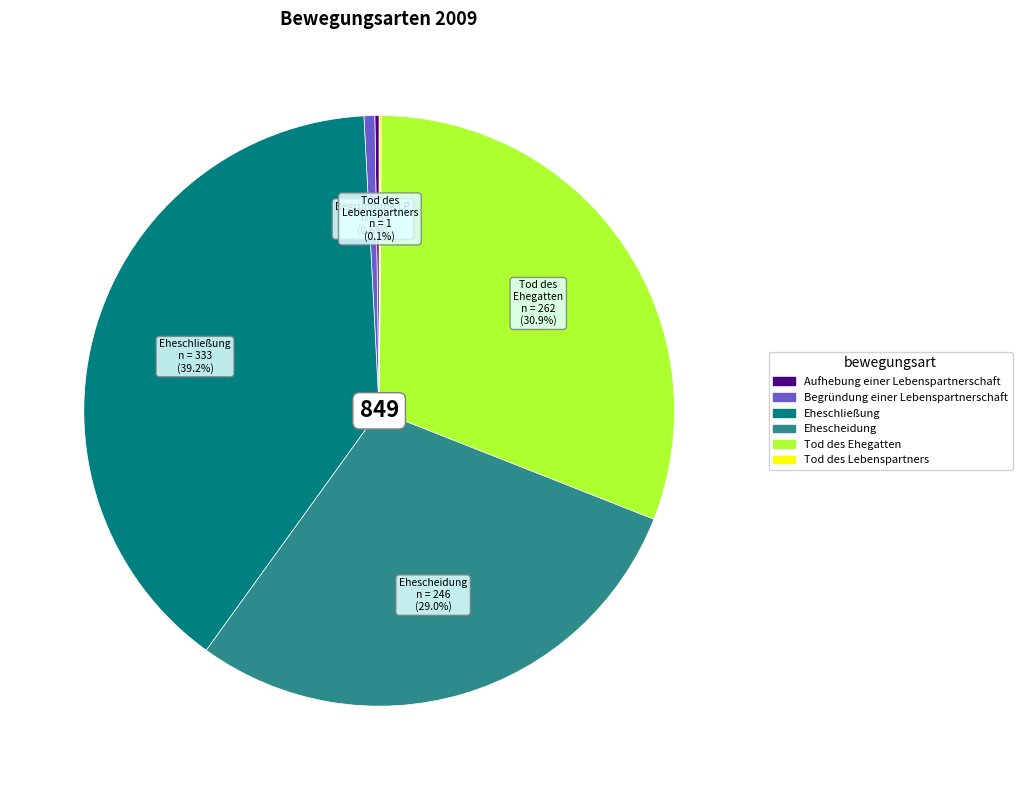

What percentage is NOT represented by Begründung einer Lebenspartnerschaft?

99.4%